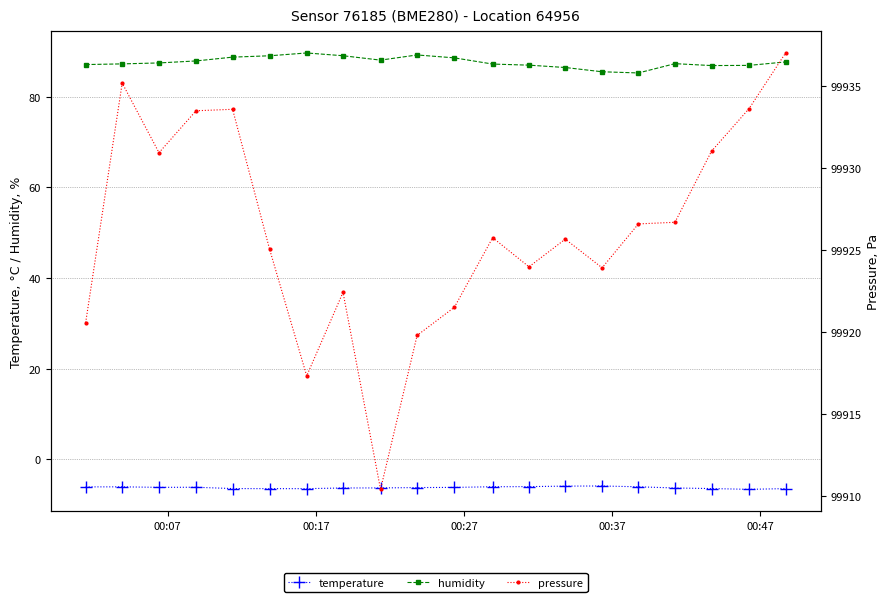

How many values in the pressure series exceed 99925?

12